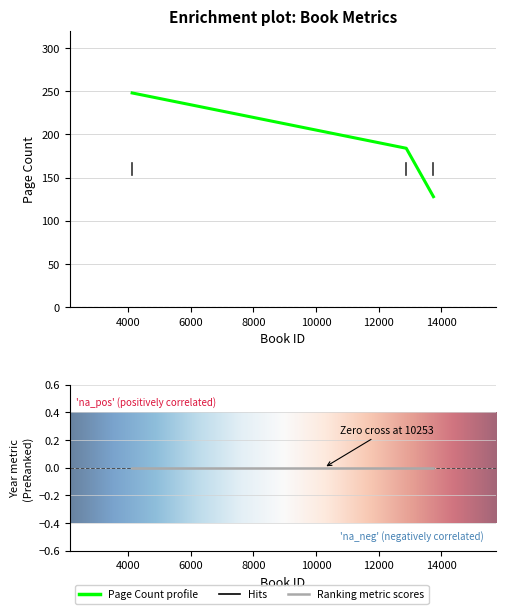

At which label does the data first exceed 184?

4119